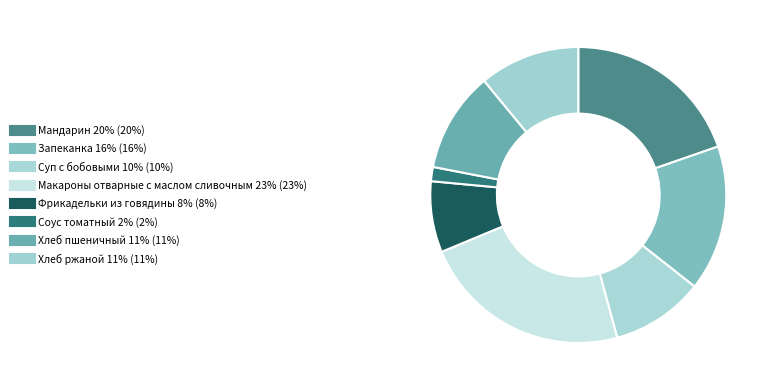

How many slices are in this pie chart?

8